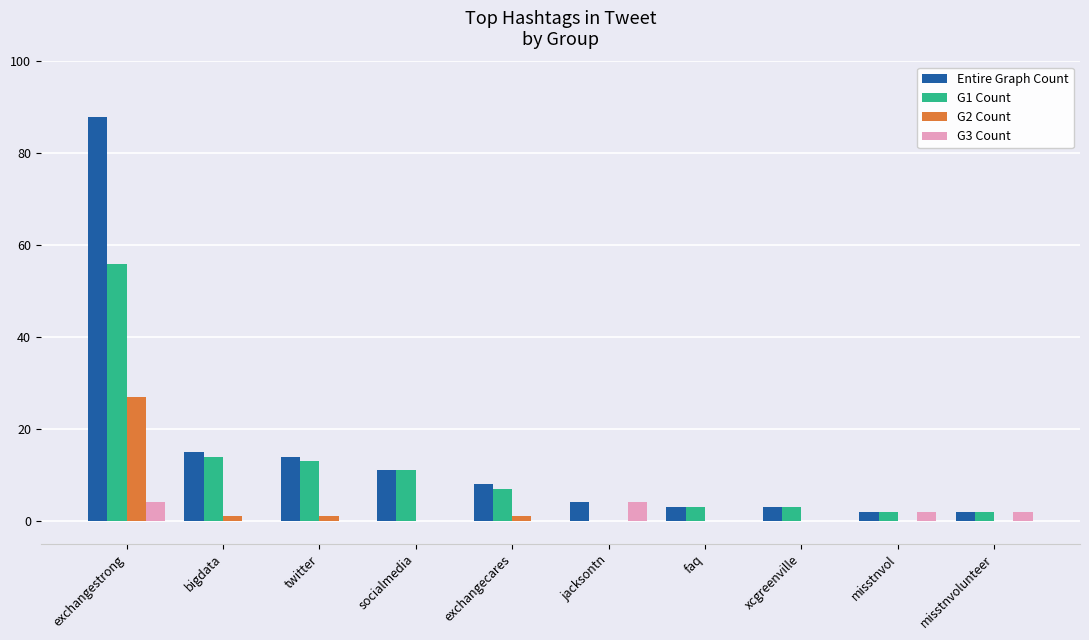

At which label is Entire Graph Count closest to 45?

bigdata